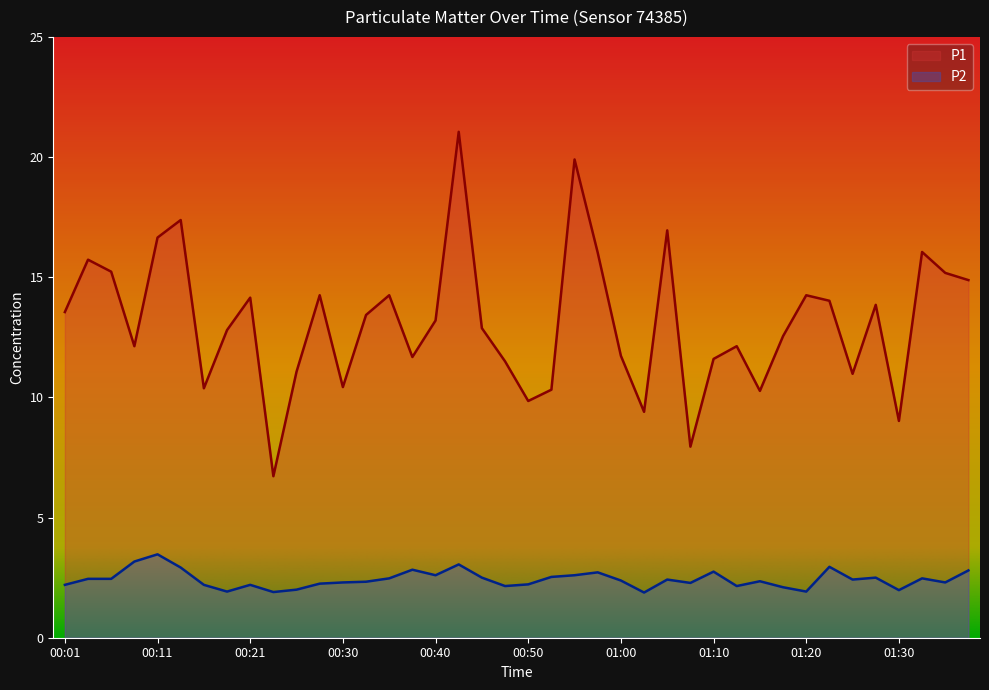

At how many categories does at least one series exceed 7?

39